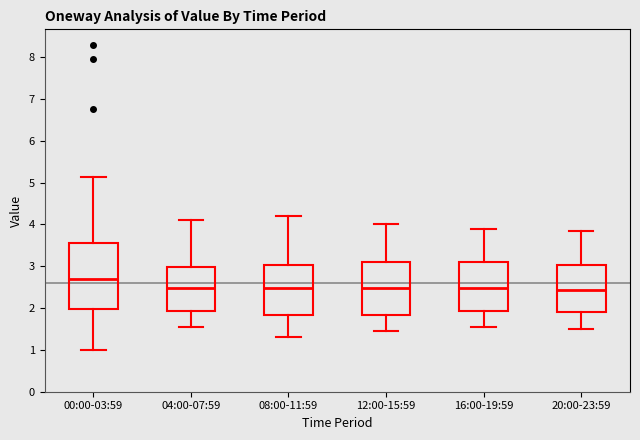

Comparing the boxes themselves (not the whiskers), which one is the tallest?

00:00-03:59